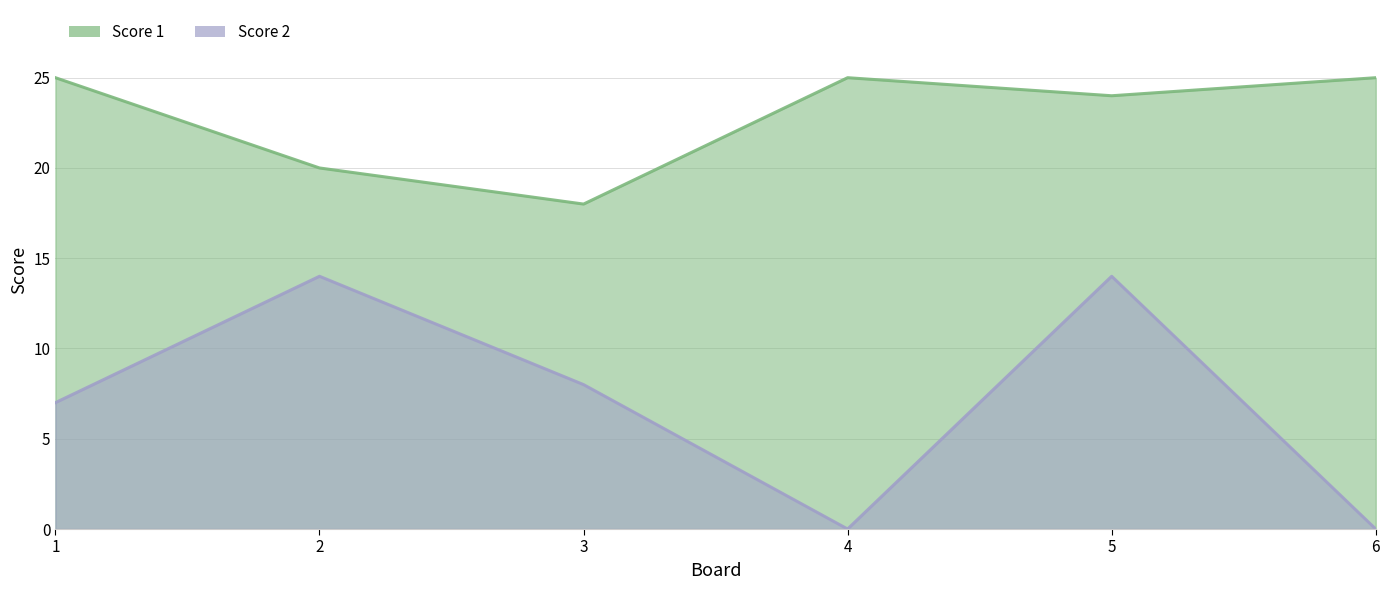

How many interior local valleys does the Score 2 series have?

1